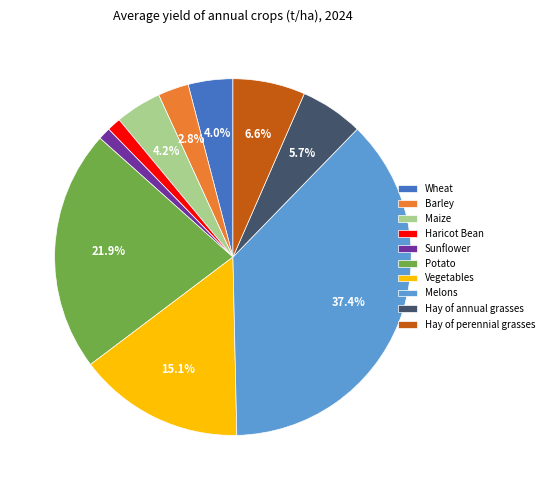

Which category has the biggest portion of the pie?

Melons